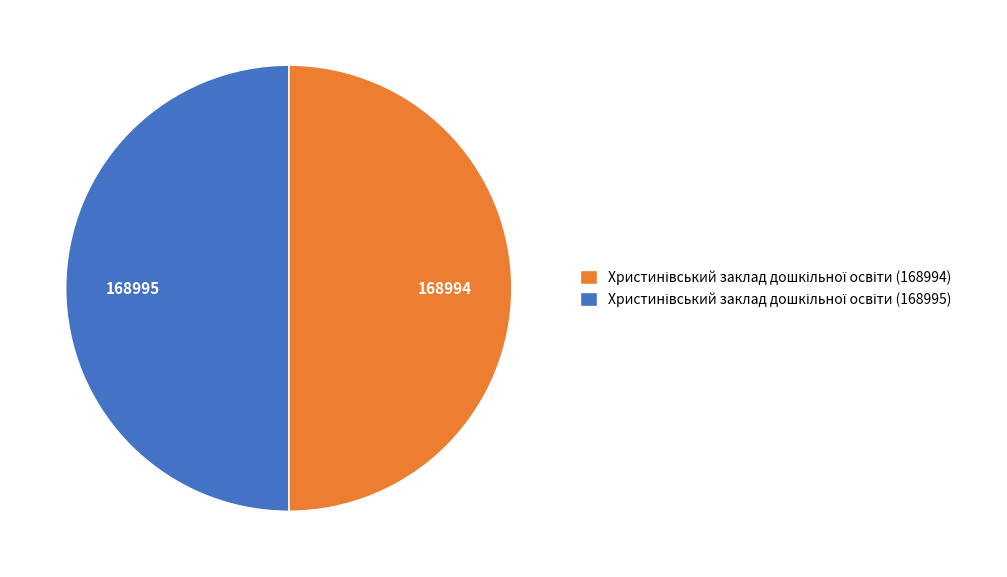

True or false: Христинівський заклад дошкільної освіти (168994) accounts for 64% of the total.

False